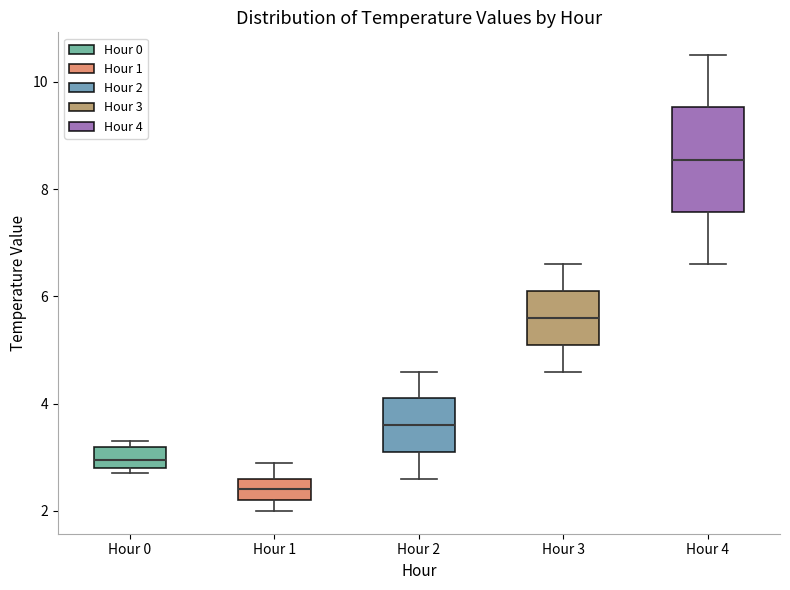

Where does the upper whisker of the box for Hour 4 end on the y-axis? The values are not printed on the chart, so give them approximately, as read against the axis.

10.6